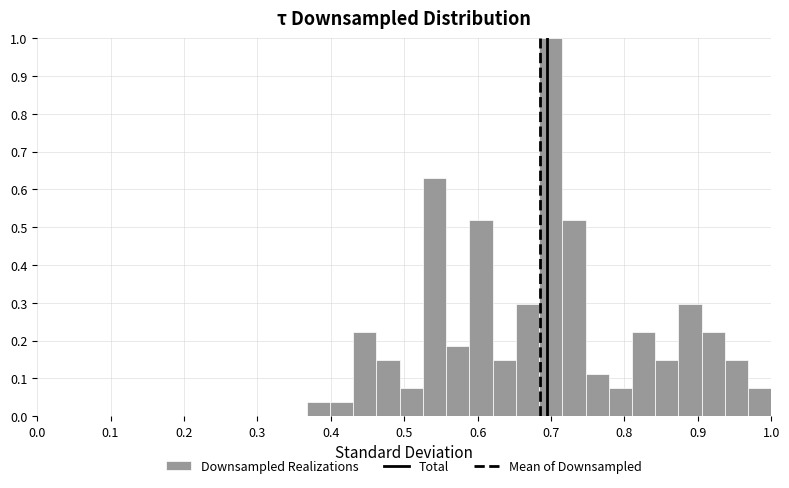

Read against the x-axis, roughly where is the centre of the tallest bar?

0.70